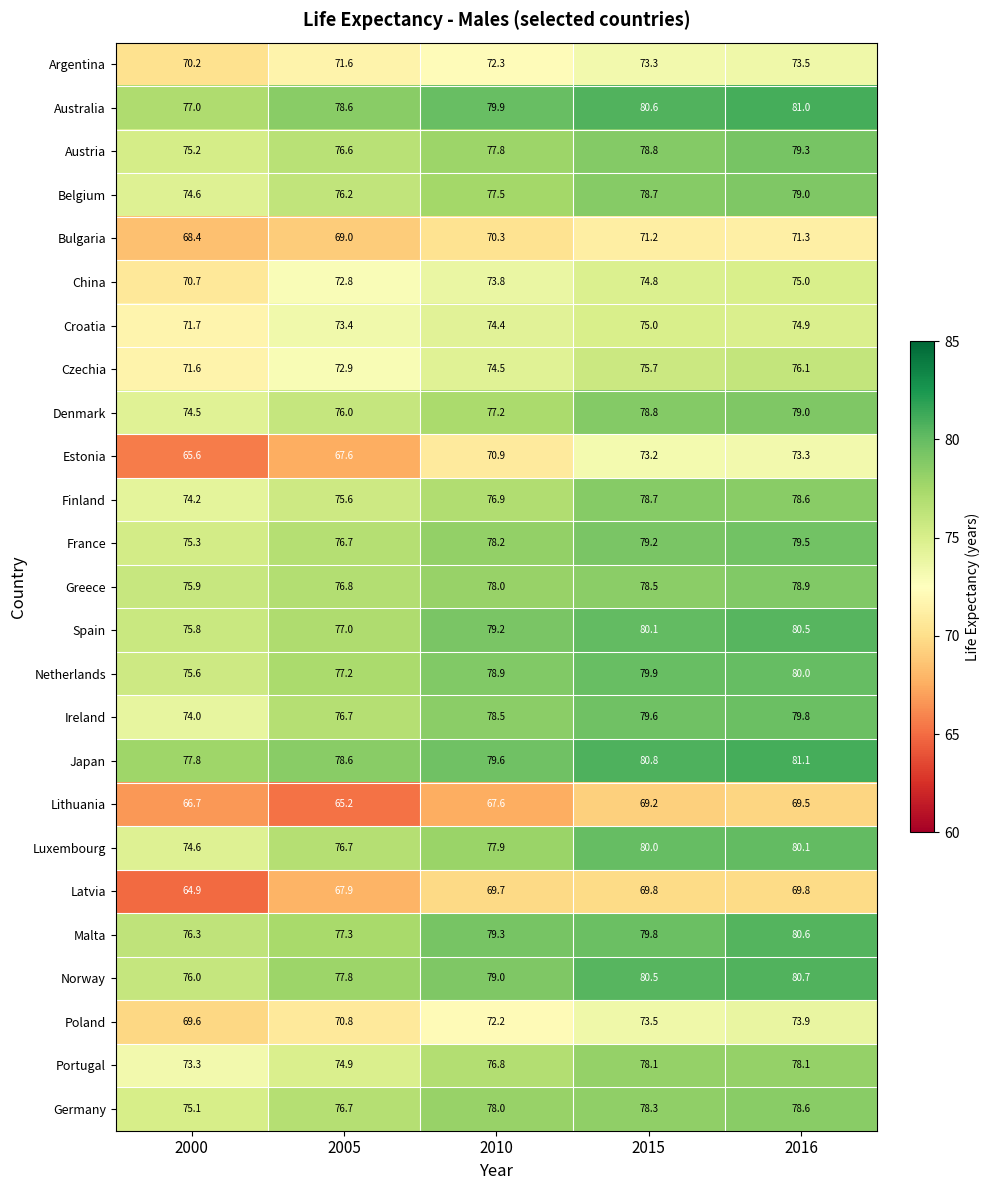

Which series has the widest spread of values?

Estonia